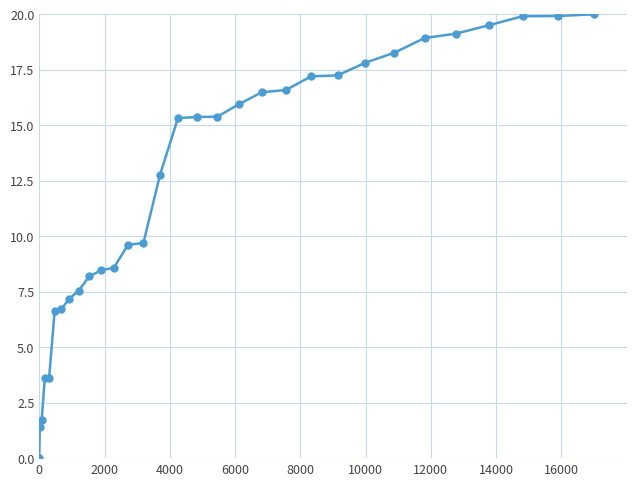

What is the difference between the maximum and minimum values?

20.0